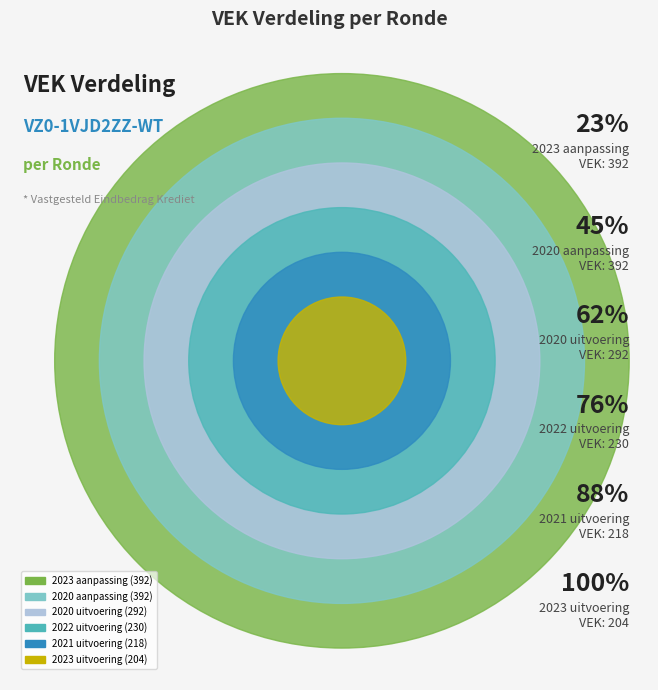

What is the change in value from 2023 uitvoering to 2023 aanpassing?

+188